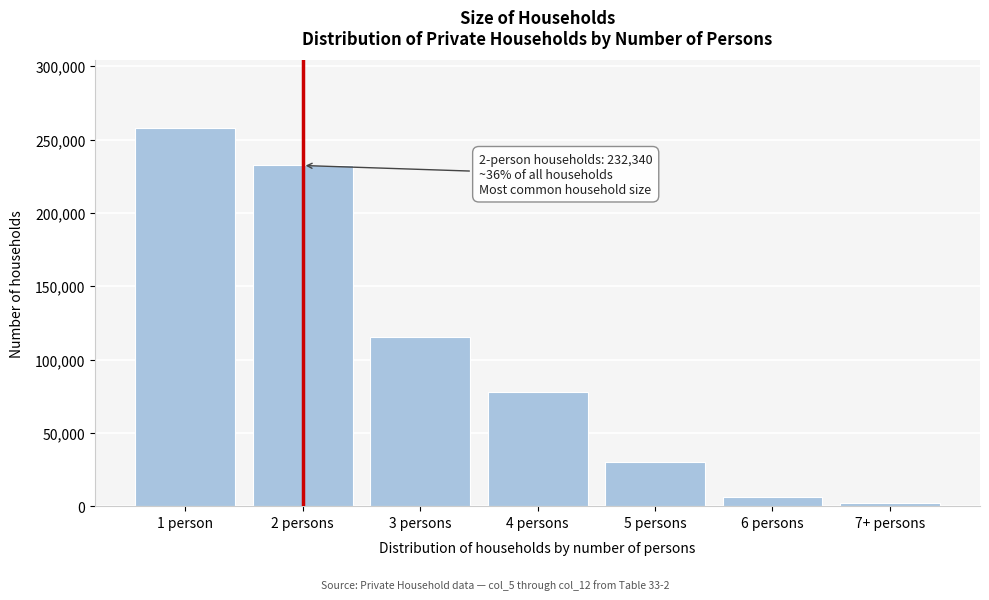

Reading right to left, what are all the values shown in this chart?

2193	6562	30128	78025	115531	232340	257593